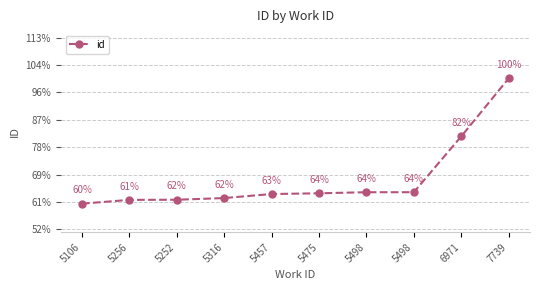

Is this an area chart (filled region under the line)?

No